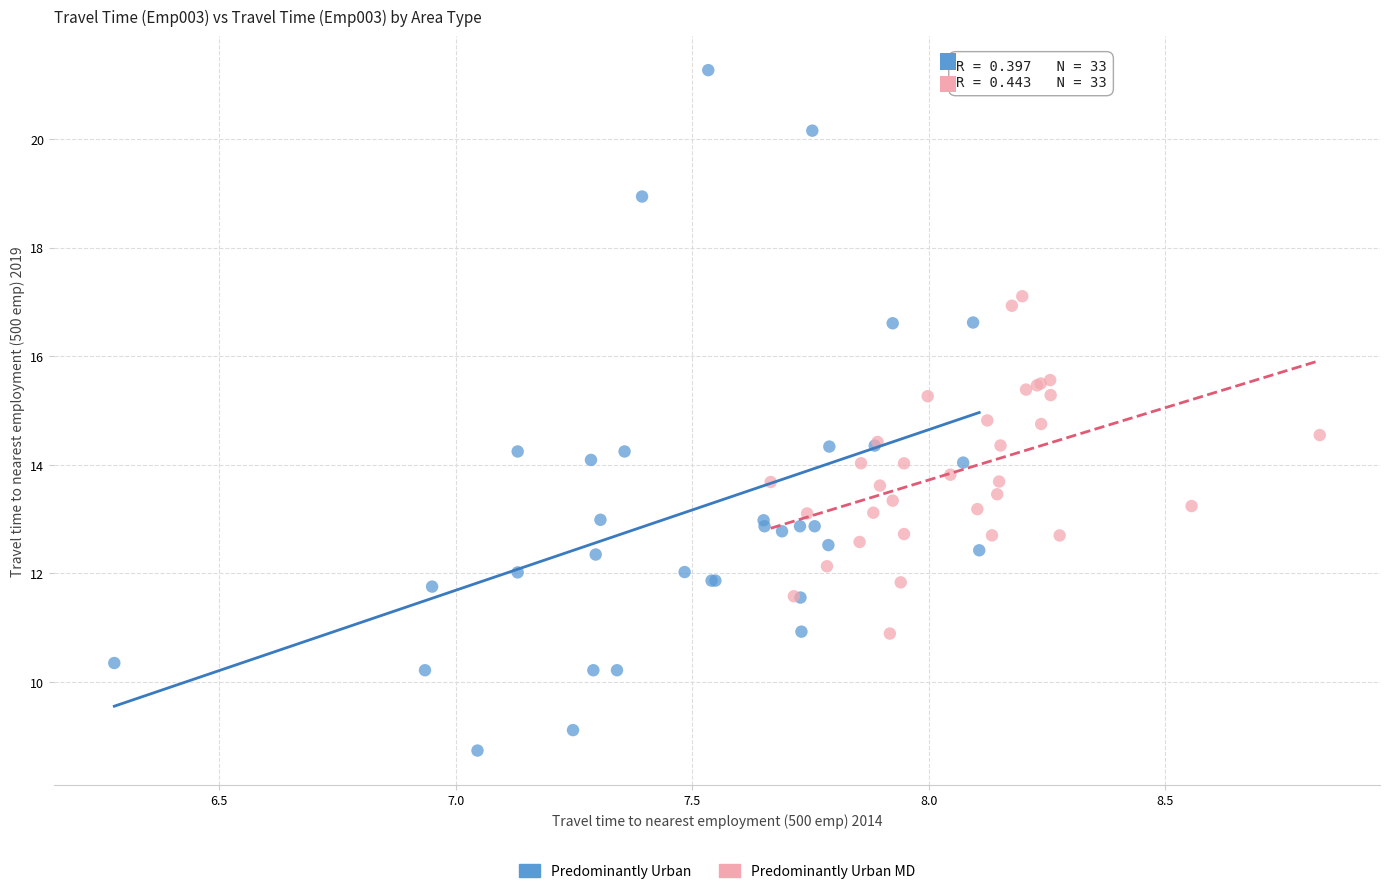

What are all the series names shown in the legend?

Predominantly Urban, Predominantly Urban MD